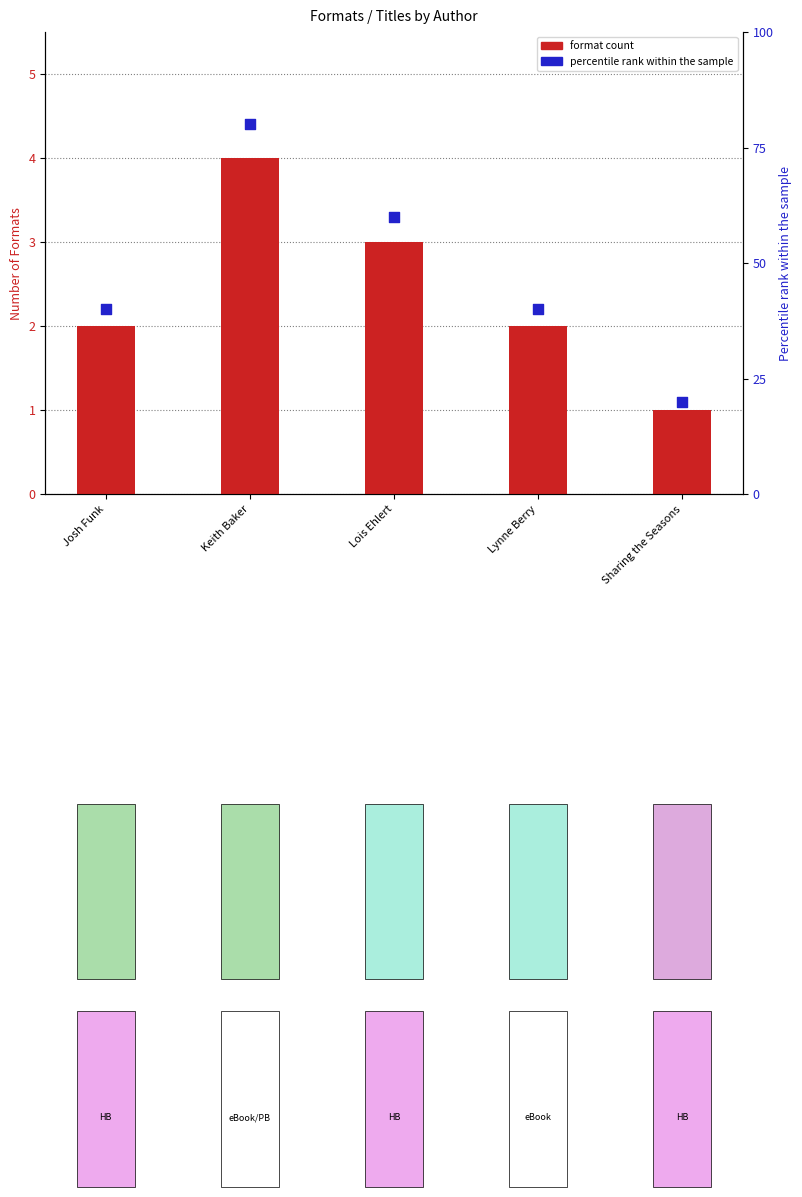

At which category is the sum across all series the highest?

Keith Baker